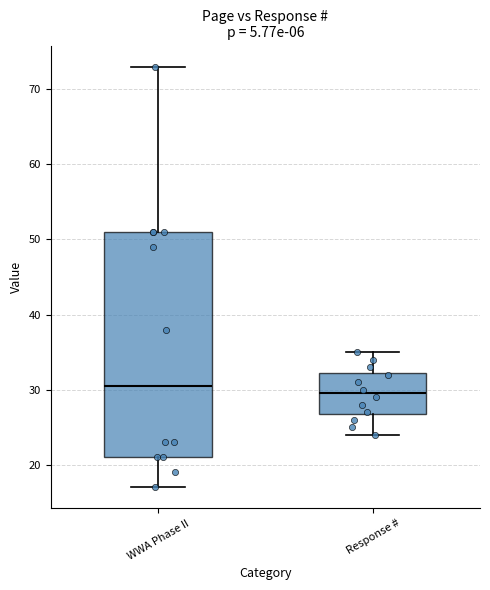

Comparing the boxes themselves (not the whiskers), which one is the tallest?

WWA Phase II